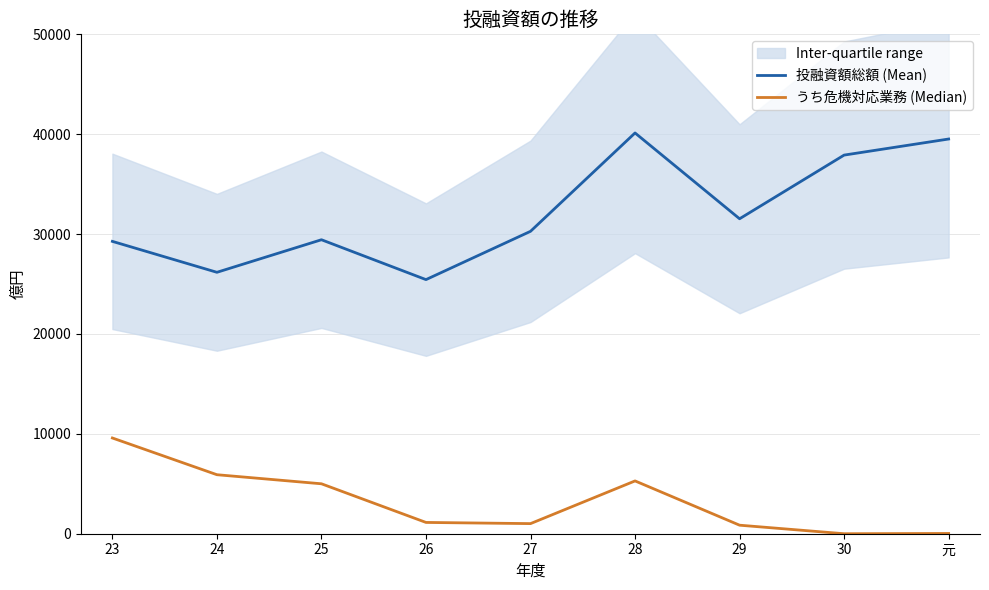

Does the chart display data point markers on the line(s)?

No